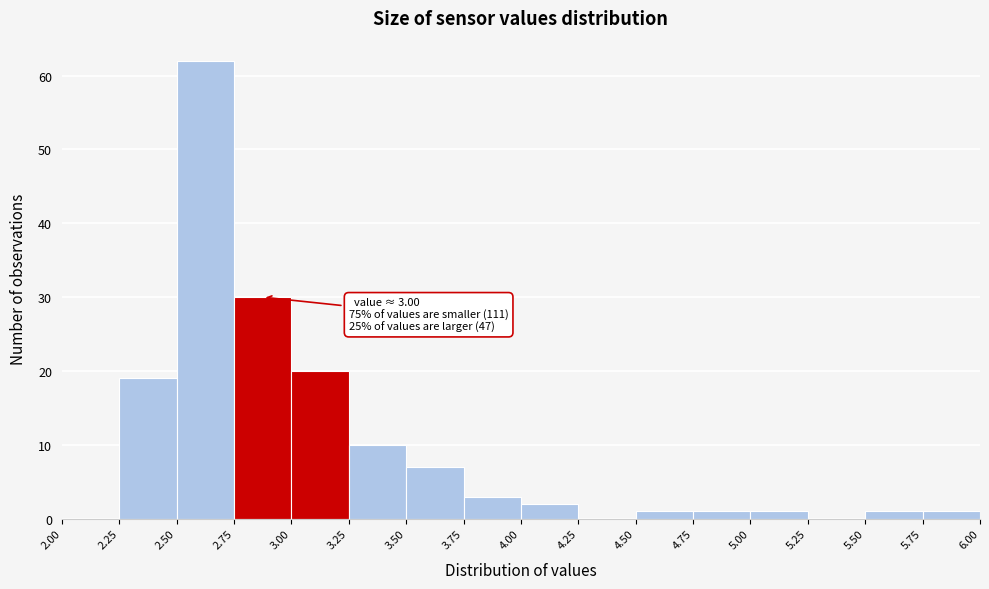

Which range on the x-axis has the tallest bar?

2.50 to 2.75